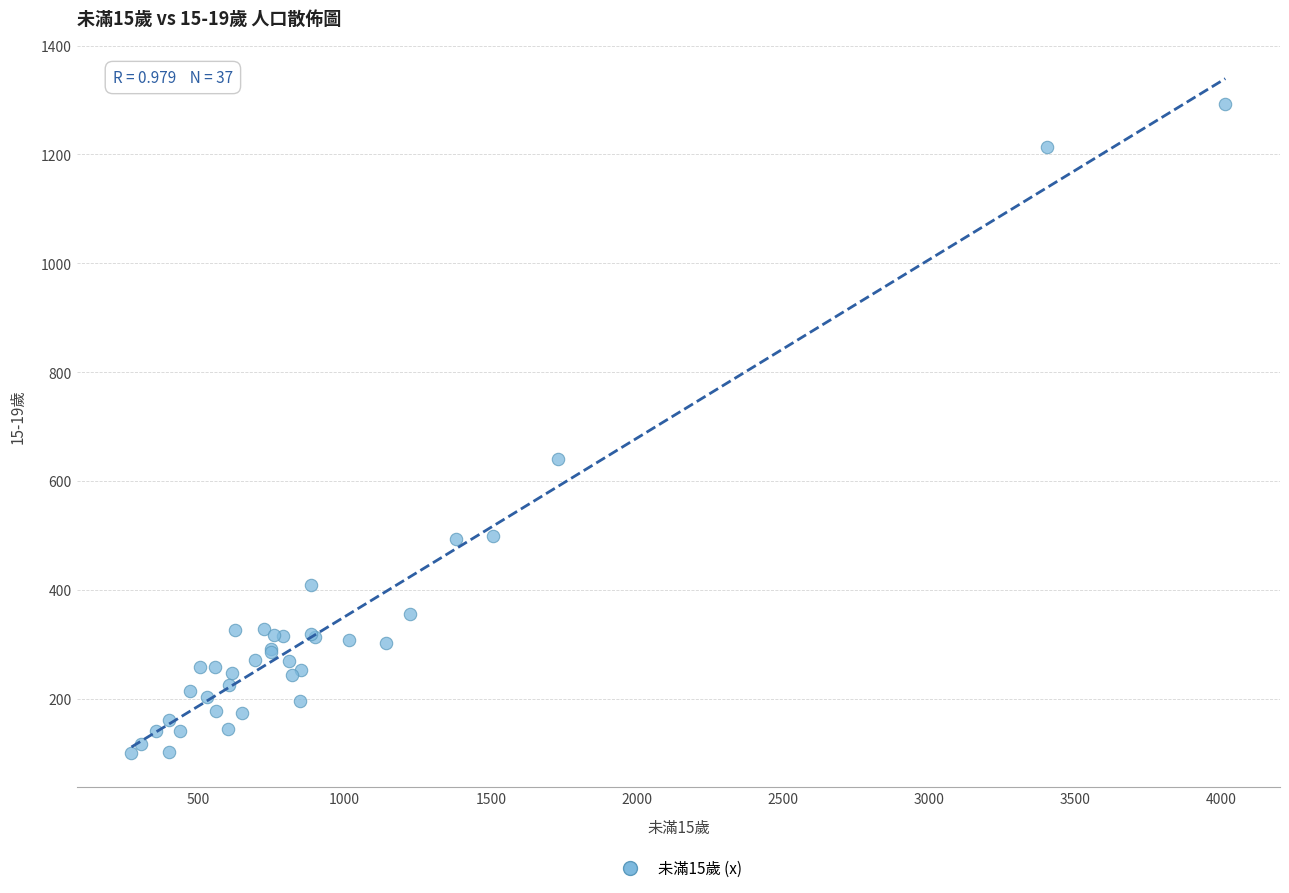

What Y value in the scatter plot is closest to 696?

641